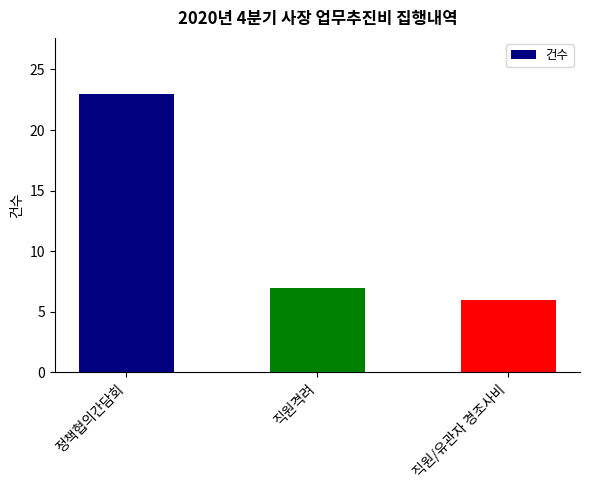

Rank the categories by value from lowest to highest.

직원/유관자 경조사비, 직원격려, 정책협의간담회